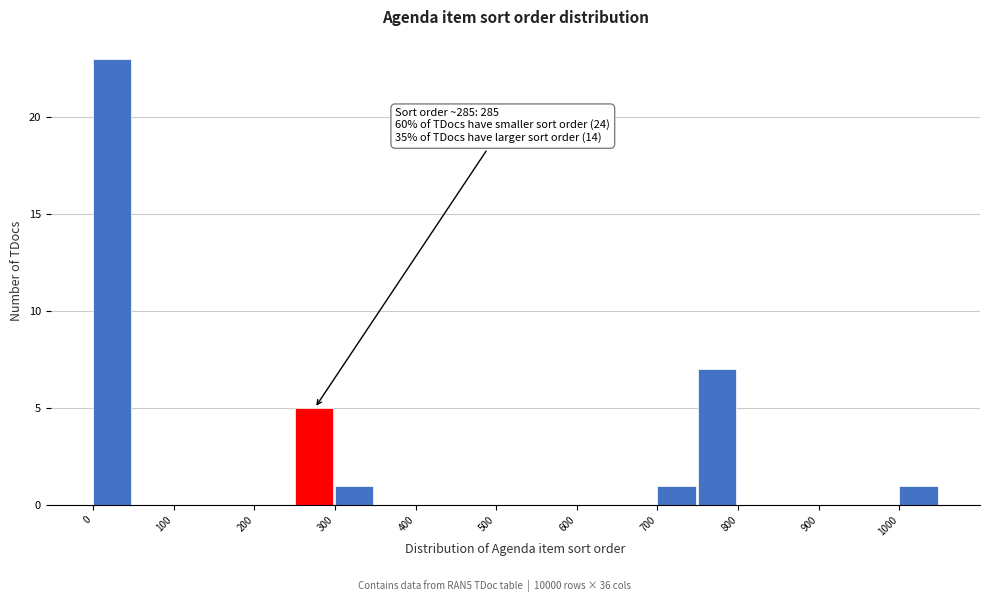

Which range on the x-axis has the tallest bar?

0 to 50